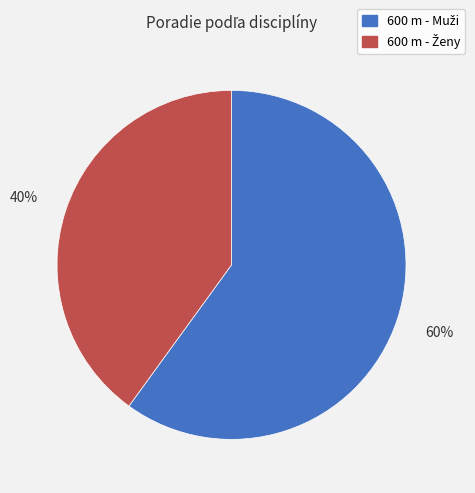

Count the number of slices in the pie.

2